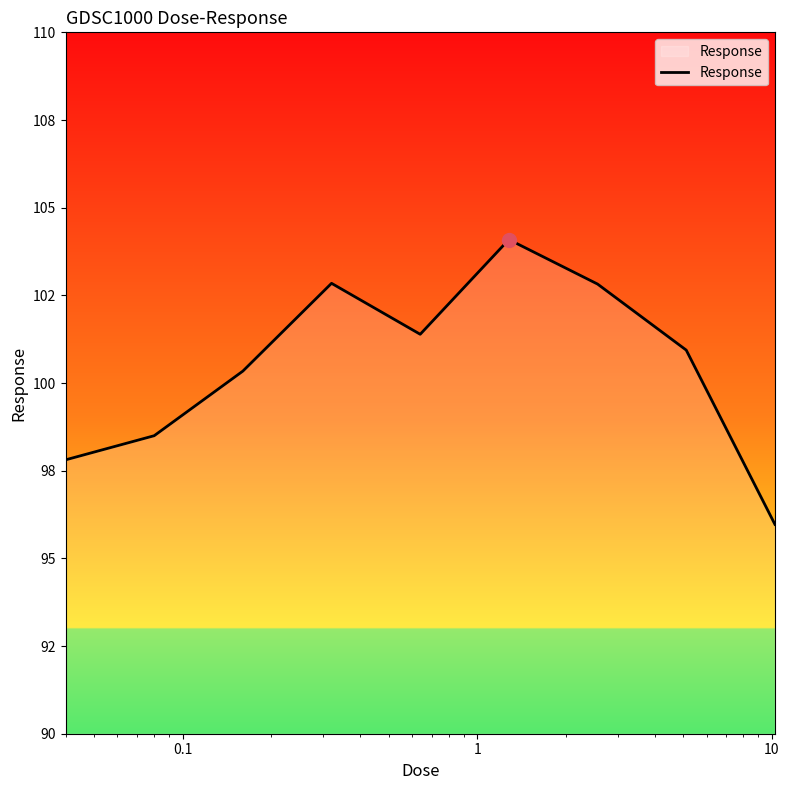

Does the chart have visible grid lines?

No